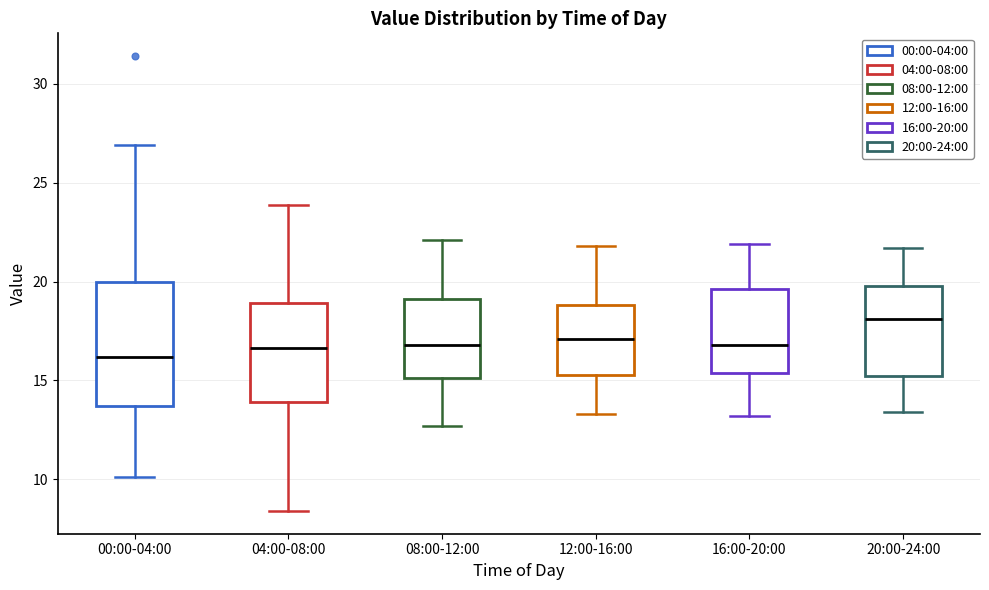

Where does the median line of the box for 04:00-08:00 sit on the y-axis? The values are not printed on the chart, so give them approximately, as read against the axis.

16.5